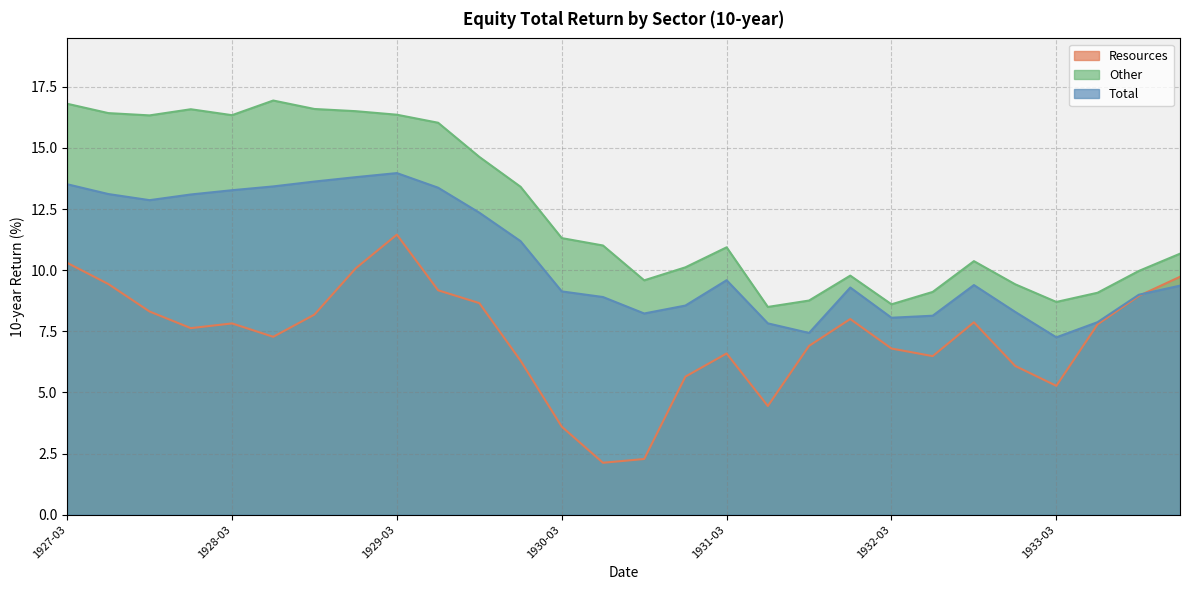

Which has a higher value, 1933-06 or 1931-03?

1933-06